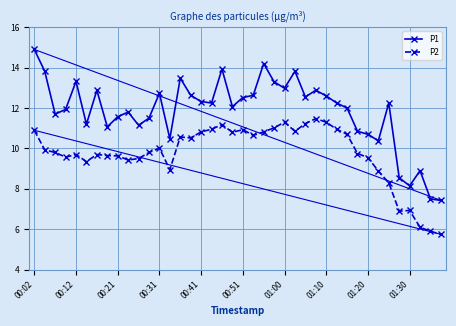

Which series has the largest range (max minus min)?

P1